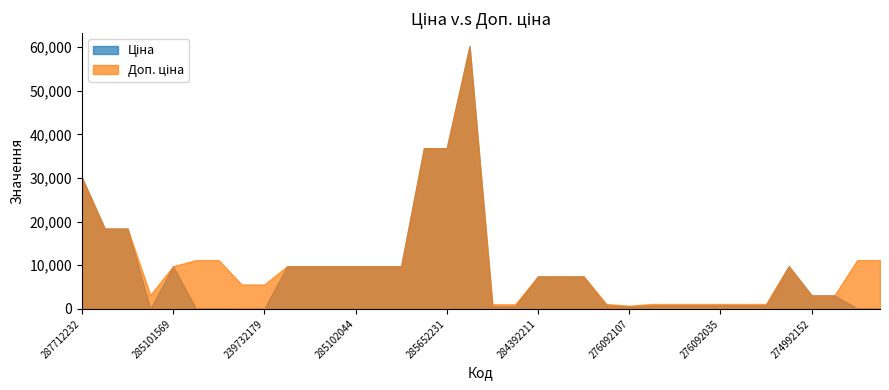

How many lines are shown in the chart?

2